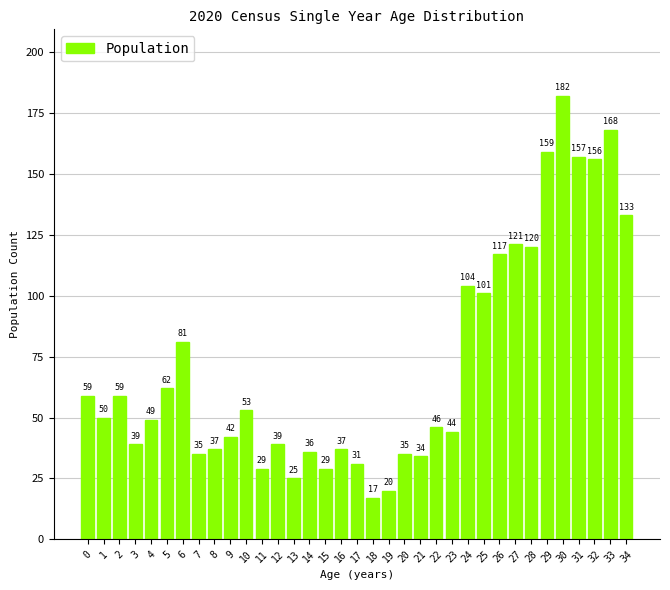

Reading left to right, transcribe all the data shown in this chart.

59	50	59	39	49	62	81	35	37	42	53	29	39	25	36	29	37	31	17	20	35	34	46	44	104	101	117	121	120	159	182	157	156	168	133